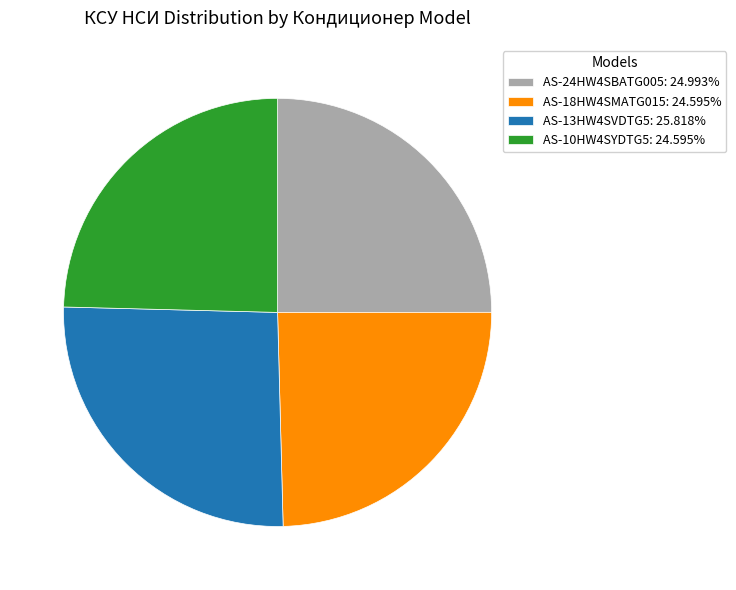

The AS-24HW4SBATG005 slice represents 38% of the pie. True or false?

False